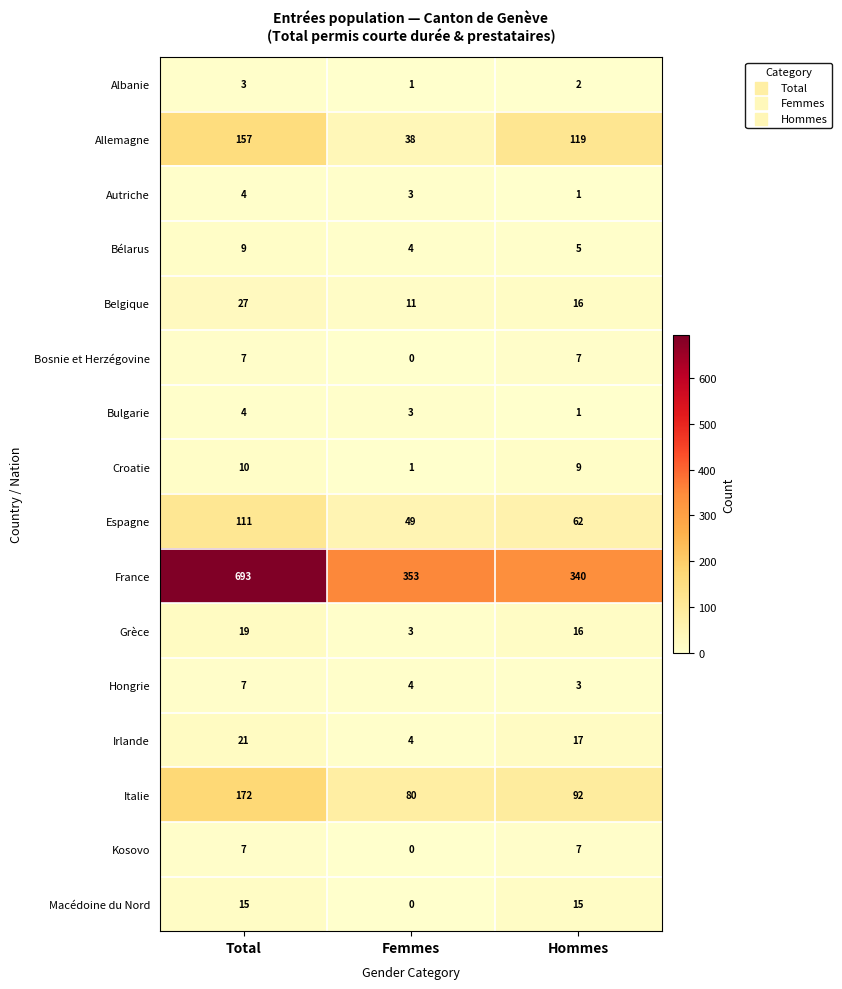

True or false: Bélarus has a value of 4 at Femmes.

True